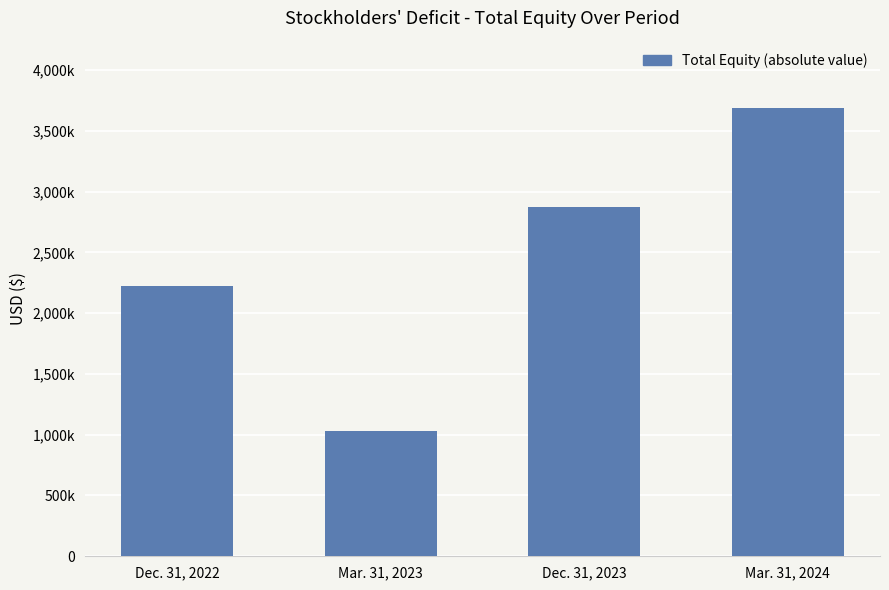

Is it true that the value at Mar. 31, 2023 is 1032908?

True